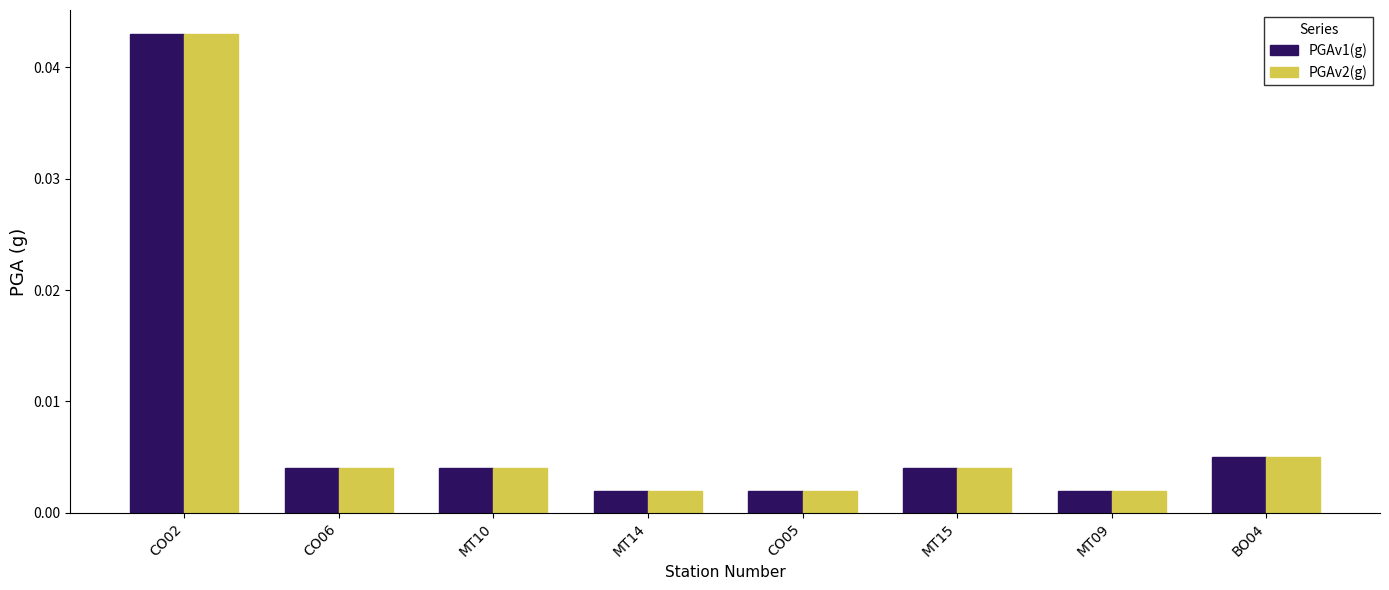

Count the number of data series in this chart.

2